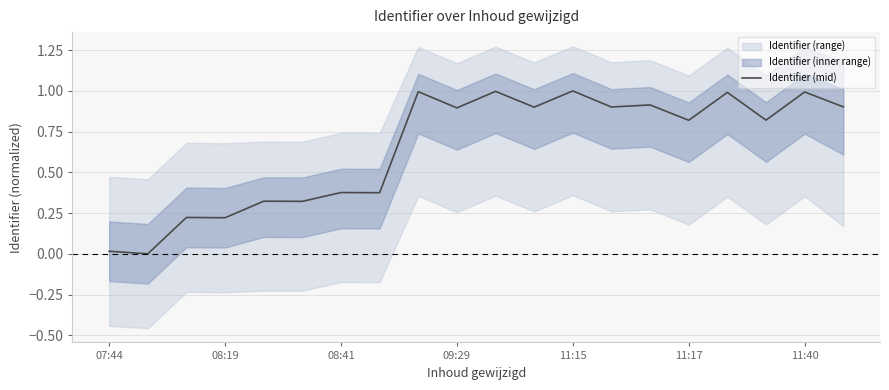

The chart shows a value of 1.5 at 11:15. True or false?

False